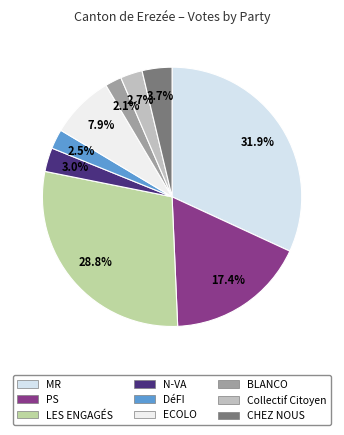

What is the ratio of the value at PS to the value at N-VA?

5.9